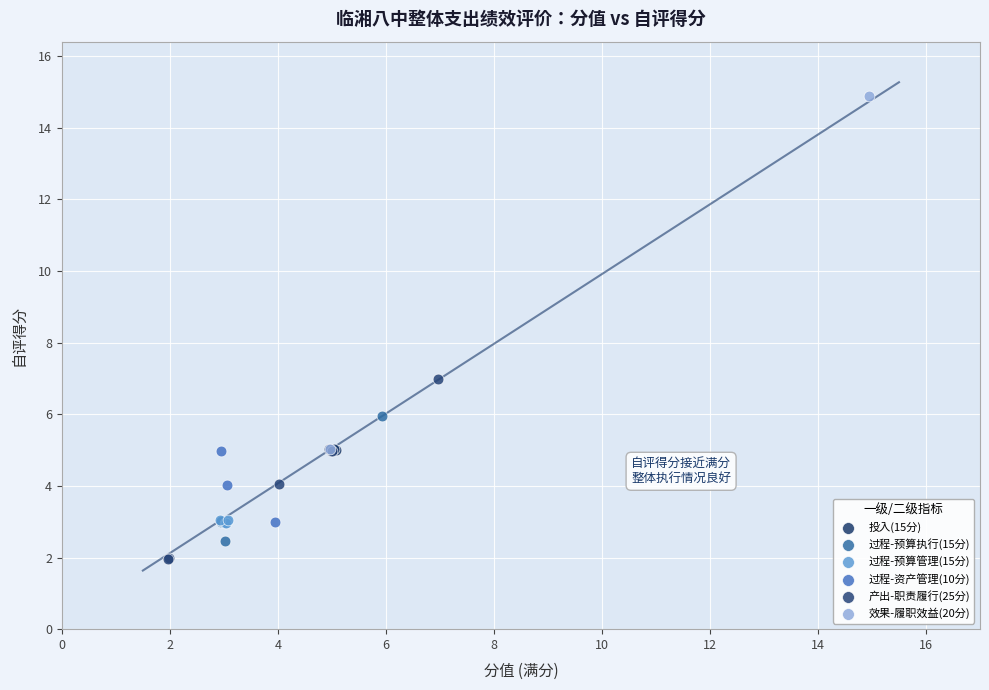

What are all the series names shown in the legend?

投入(15分), 过程-预算执行(15分), 过程-预算管理(15分), 过程-资产管理(10分), 产出-职责履行(25分), 效果-履职效益(20分)